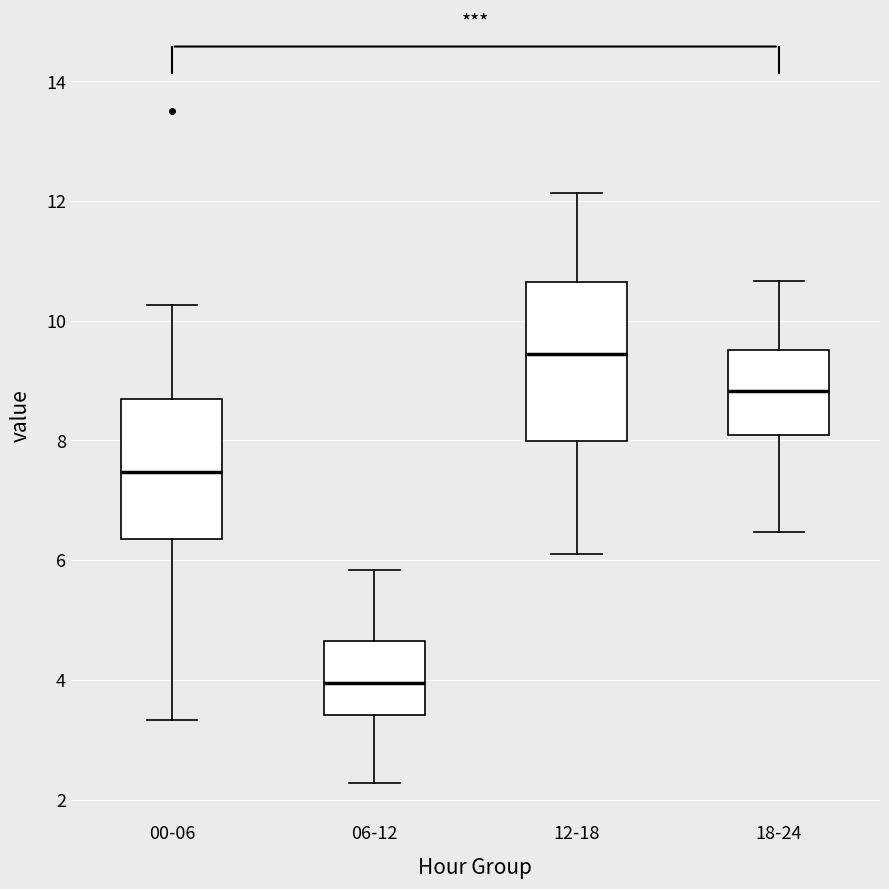

Which box's median line is the lowest?

06-12